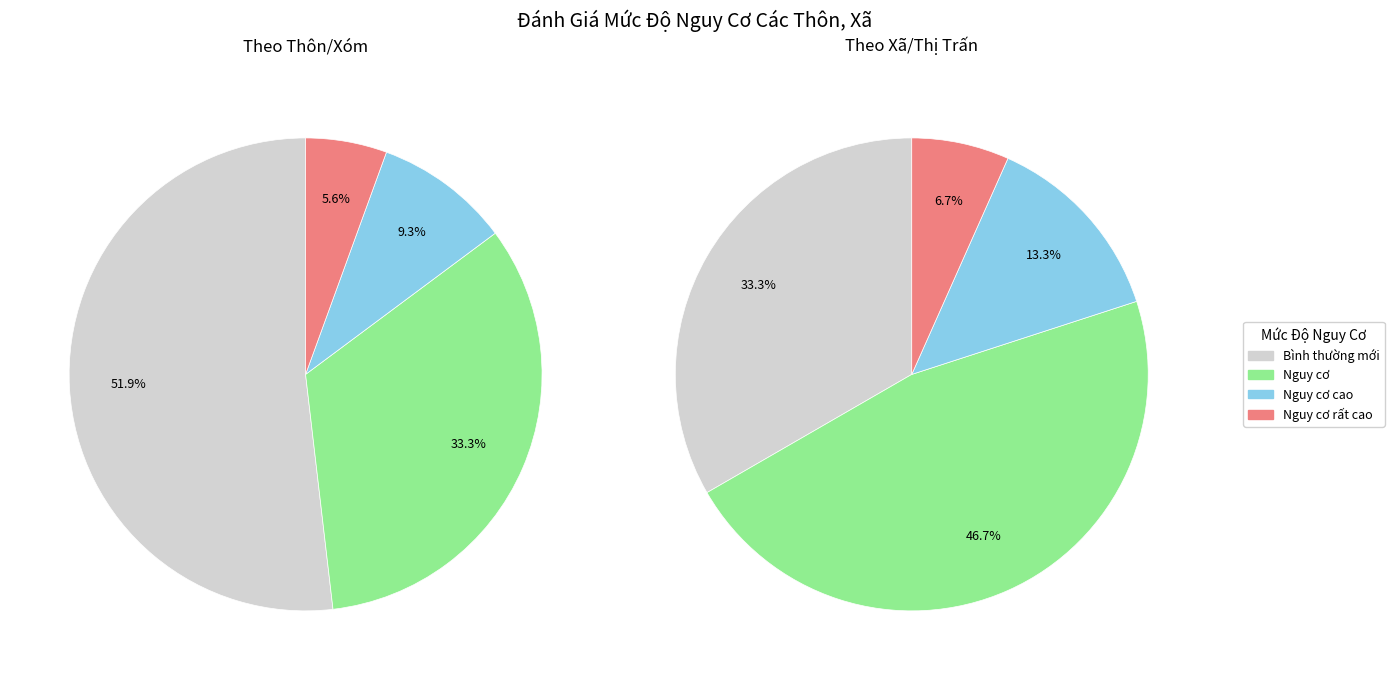

Which category has the biggest portion of the pie?

Bình thường mới